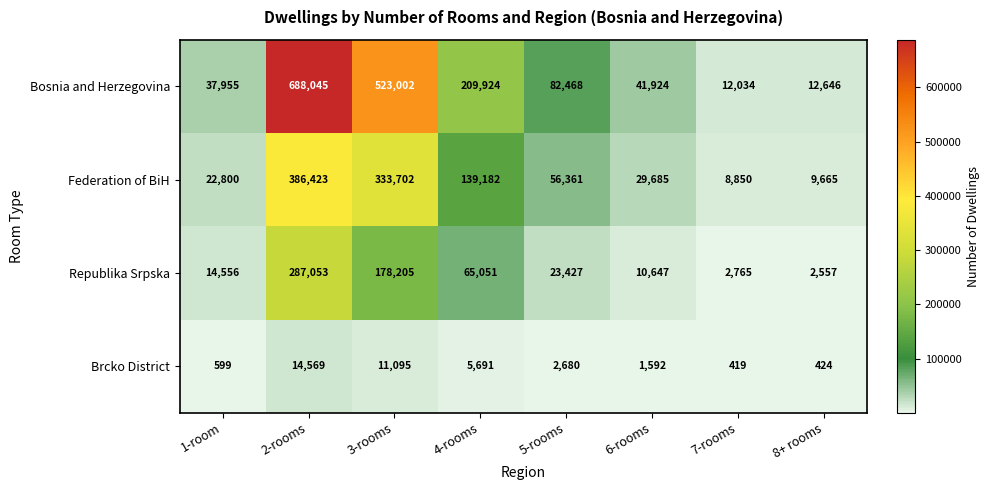

List the series in order of their peak value, highest first.

Bosnia and Herzegovina, Federation of BiH, Republika Srpska, Brcko District